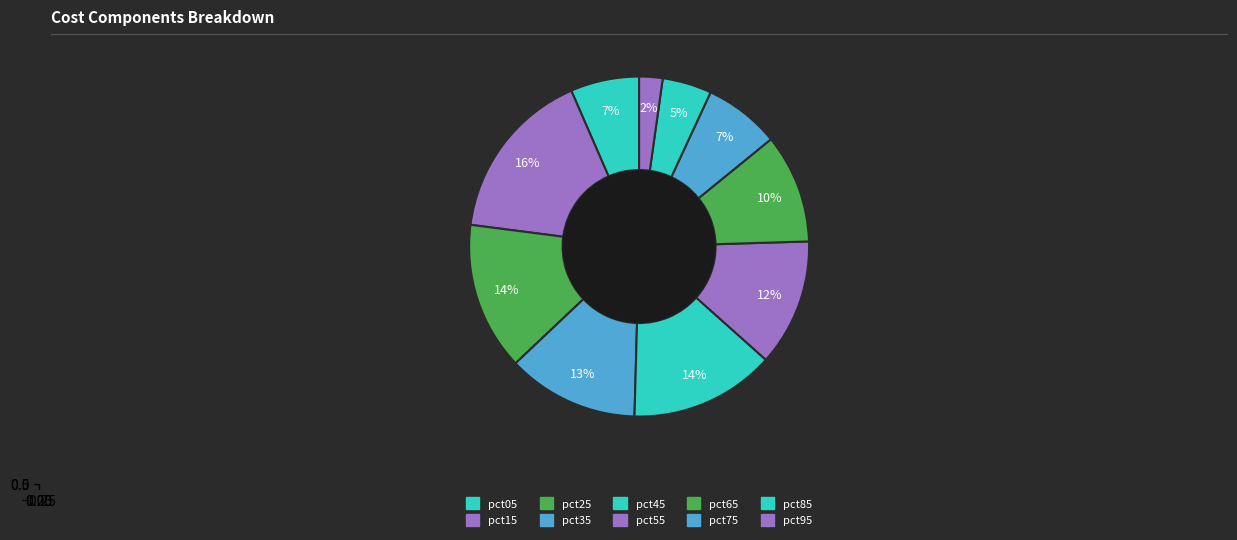

To the nearest percent, what percentage of the pie is pct75?

7%